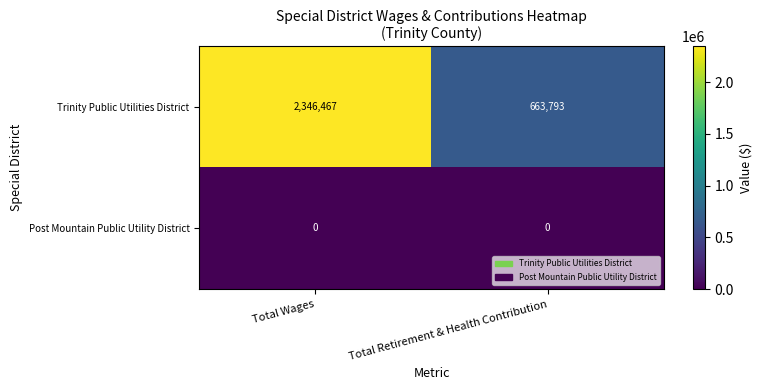

What is the average value of the Trinity Public Utilities District series?

1505130